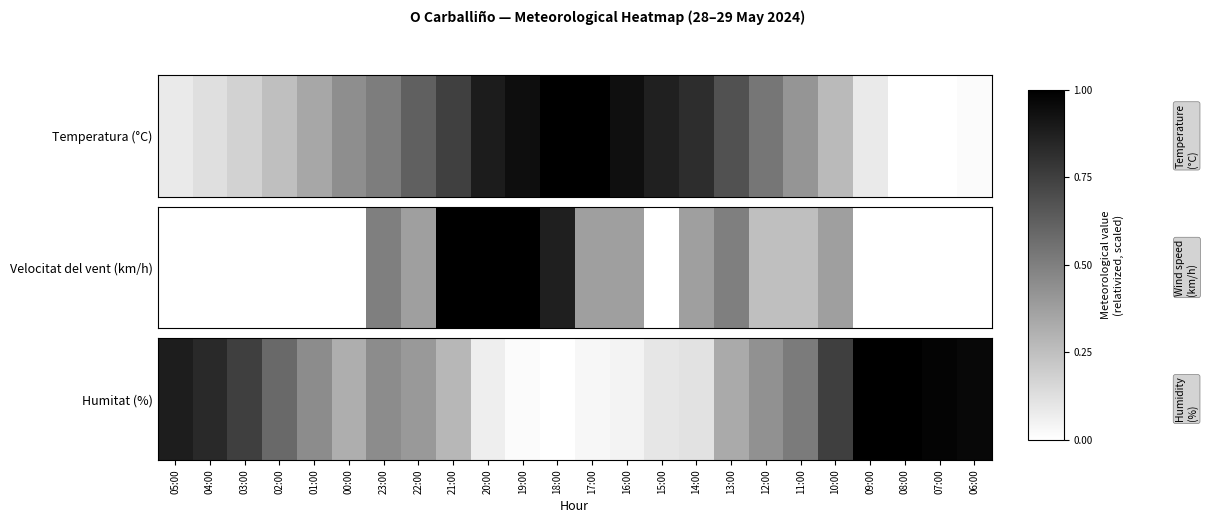

The chart shows a value of 0.4 at 21:00. True or false?

False